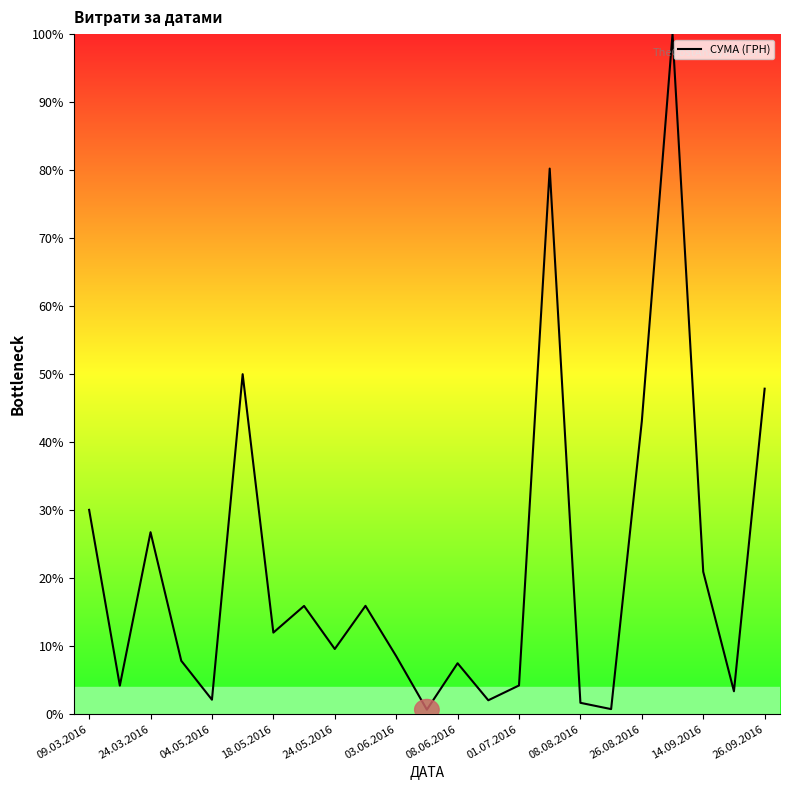

What is the maximum value shown in the chart?

100.0